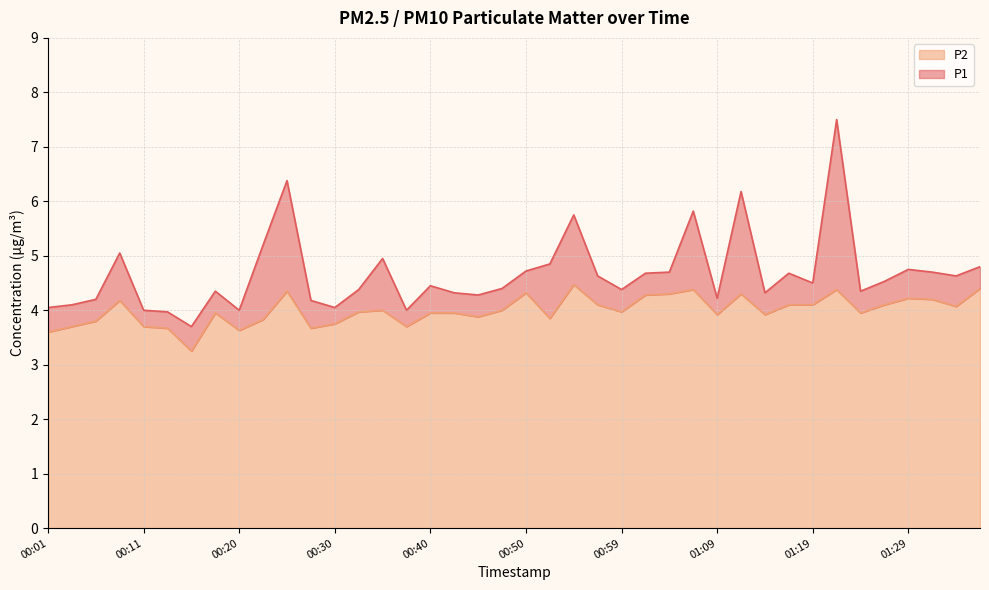

Reading left to right, extract all data points from this chart.

P1: 4.0	4.1	4.2	5.0	4.0	4.0	3.7	4.3	4.0	5.2	6.4	4.2	4.0	4.4	5.0	4.0	4.5	4.3	4.3	4.4	4.7	4.8	5.8	4.6	4.4	4.7	4.7	5.8	4.2	6.2	4.3	4.7	4.5	7.5	4.3	4.5	4.8	4.7	4.6	4.8
P2: 3.6	3.7	3.8	4.2	3.7	3.7	3.2	4.0	3.6	3.8	4.3	3.7	3.8	4.0	4.0	3.7	4.0	4.0	3.9	4.0	4.3	3.9	4.5	4.1	4.0	4.3	4.3	4.4	3.9	4.3	3.9	4.1	4.1	4.4	4.0	4.1	4.2	4.2	4.1	4.4